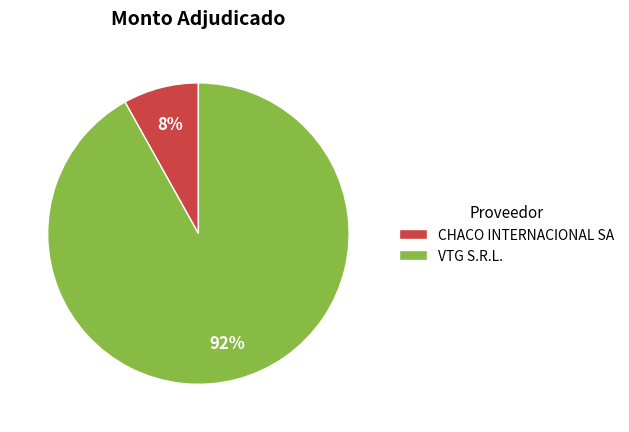

To the nearest percent, what percentage of the pie is CHACO INTERNACIONAL SA?

8%